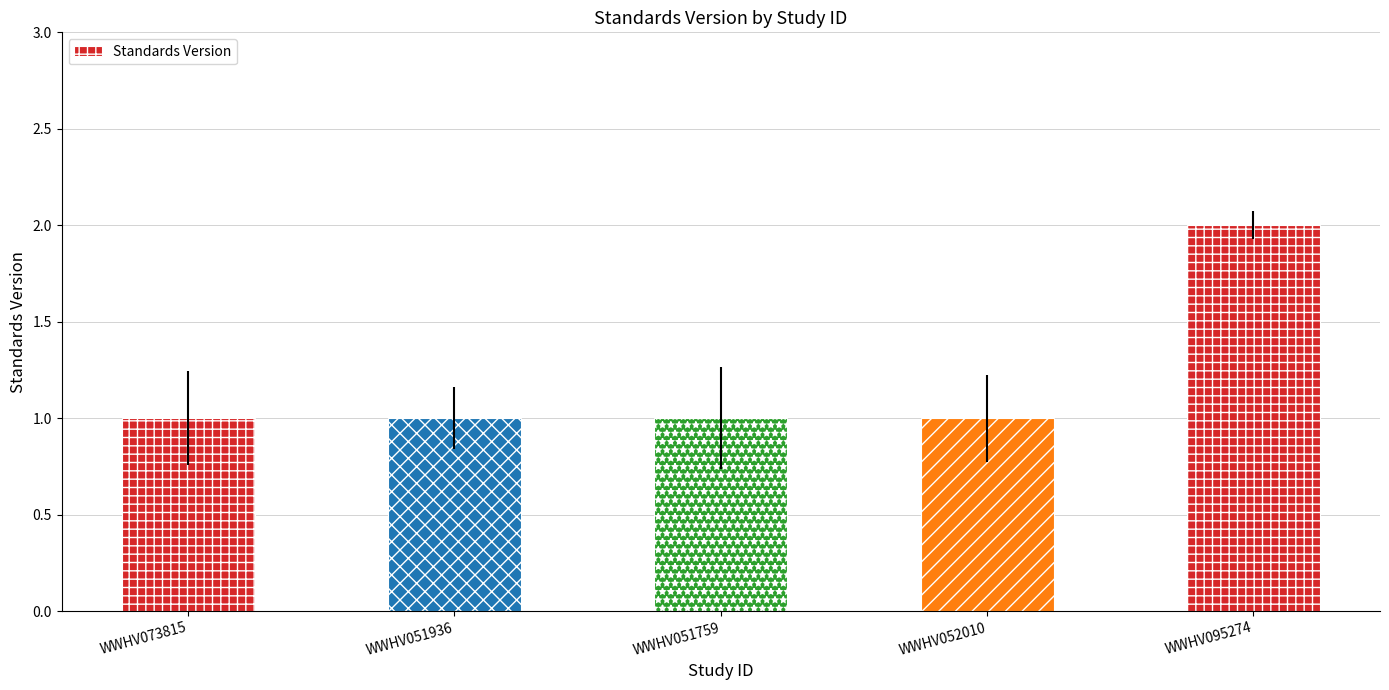

What value does the data have at WWHV051936?

1